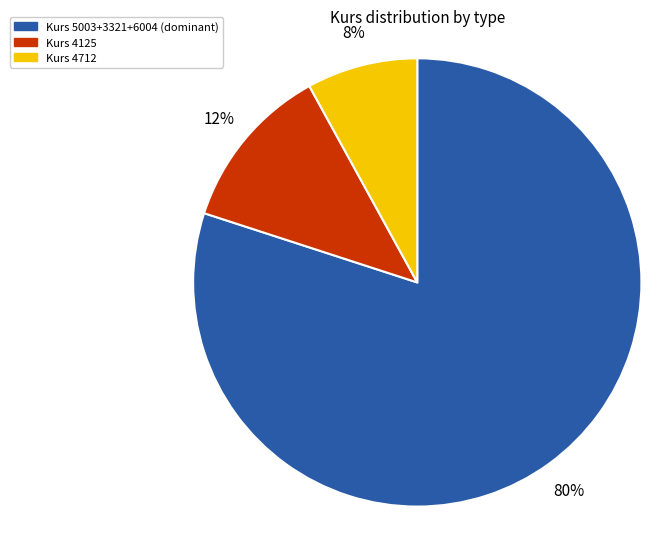

Is the sum of Kurs 4125 and Kurs 5003+3321+6004 (dominant) greater than half?

Yes